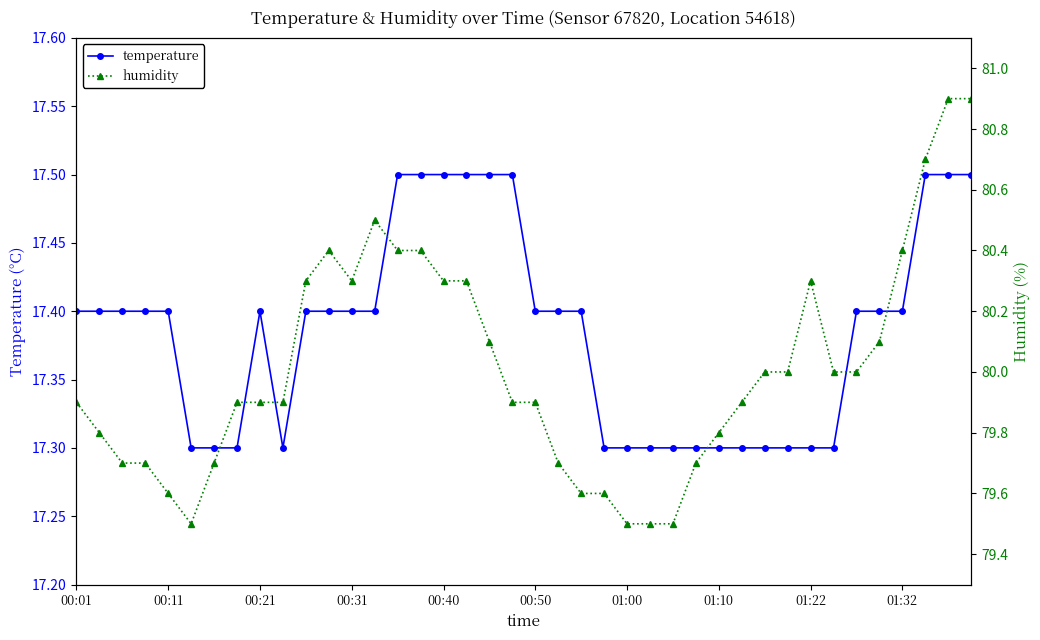

How many interior local valleys does the humidity series have?

2